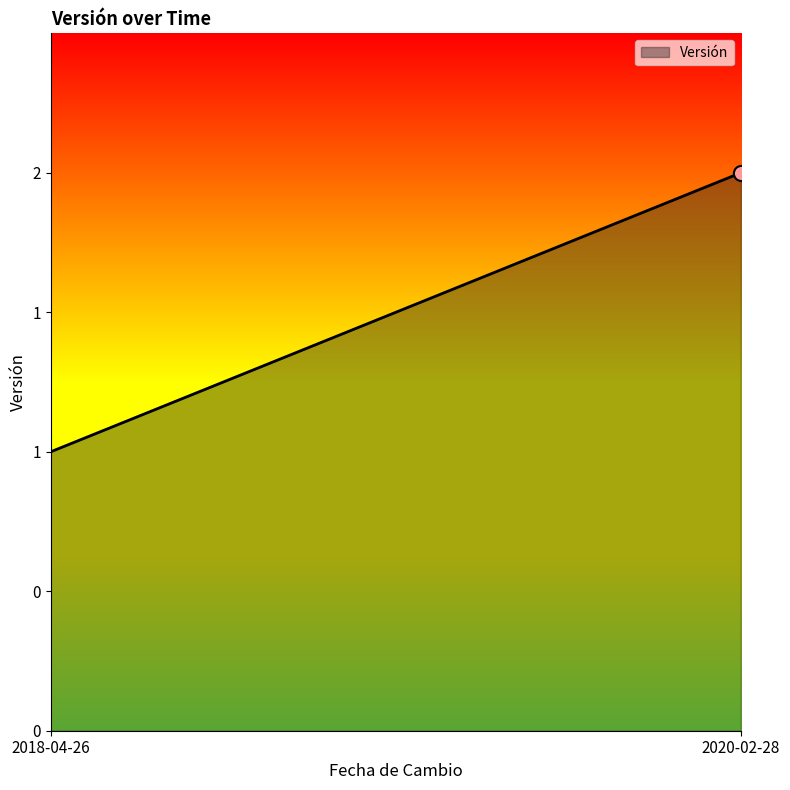

Approximately how many times larger is the value at 2020-02-28 compared to 2018-04-26?

2.0